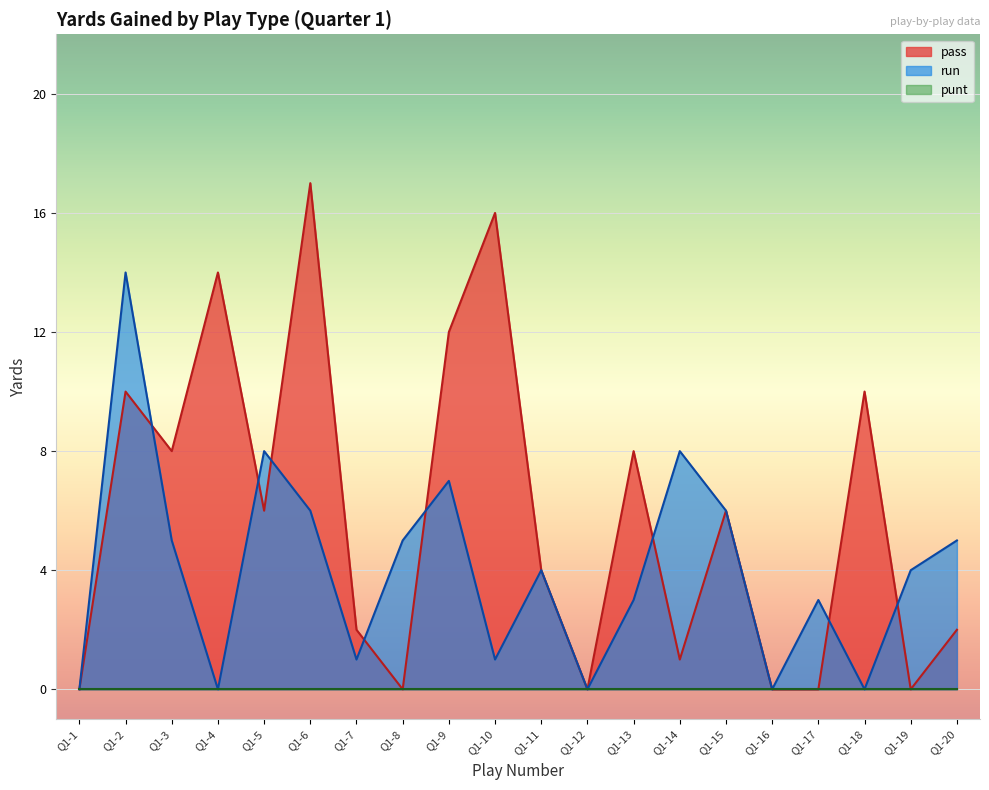

Is the value of pass at Q1-20 greater than the value of run at Q1-2?

No